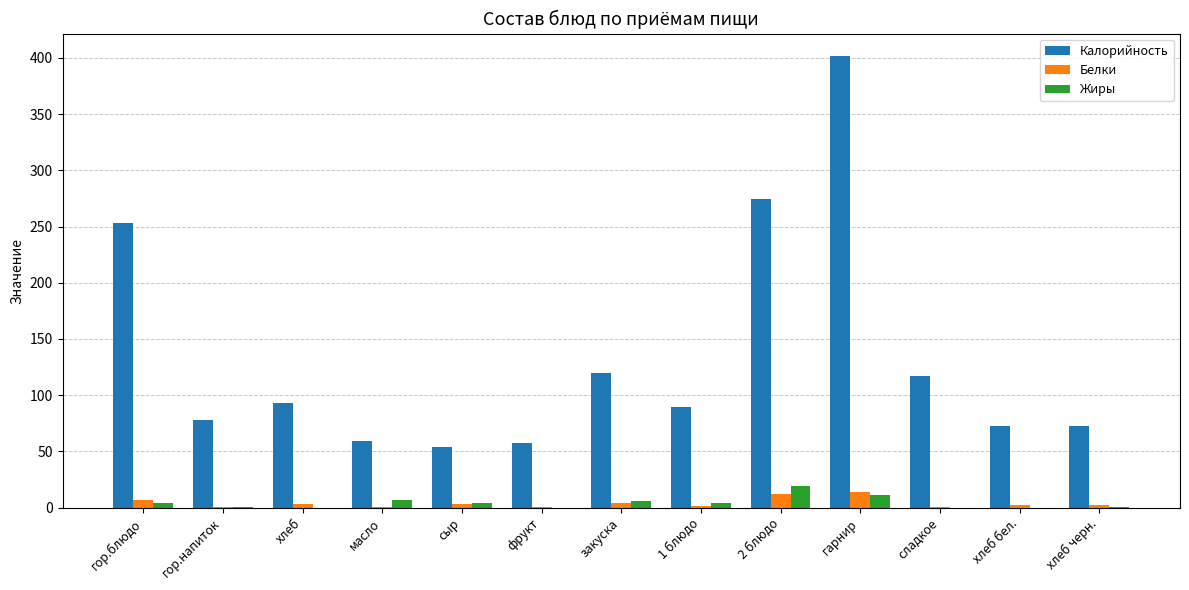

Which label corresponds to the largest value in the chart?

гарнир